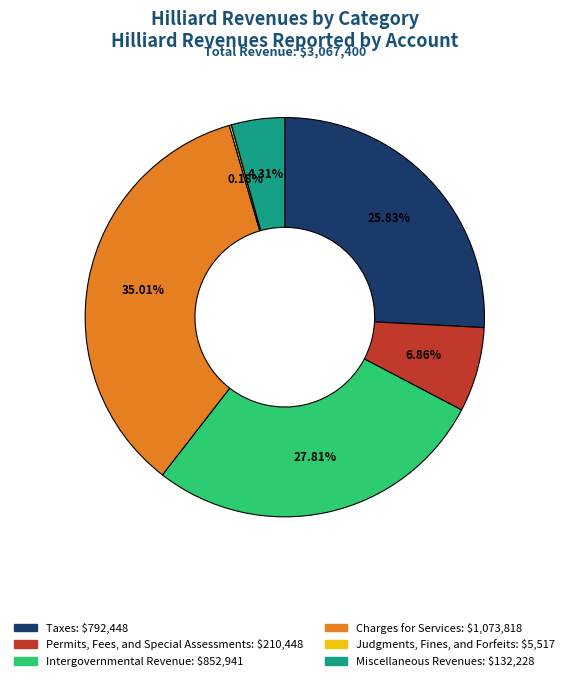

What is the ratio of the value at Charges for Services to the value at Taxes?

1.4